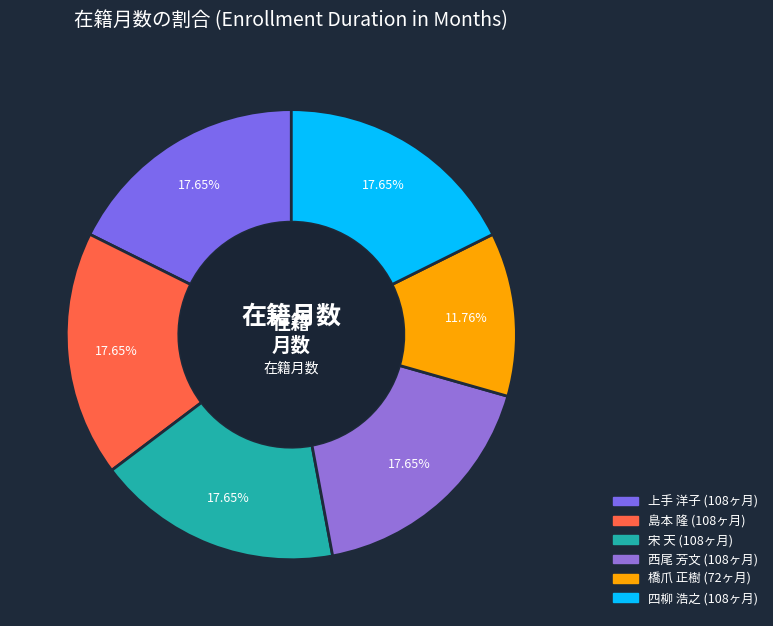

How many segments does this pie chart have?

6